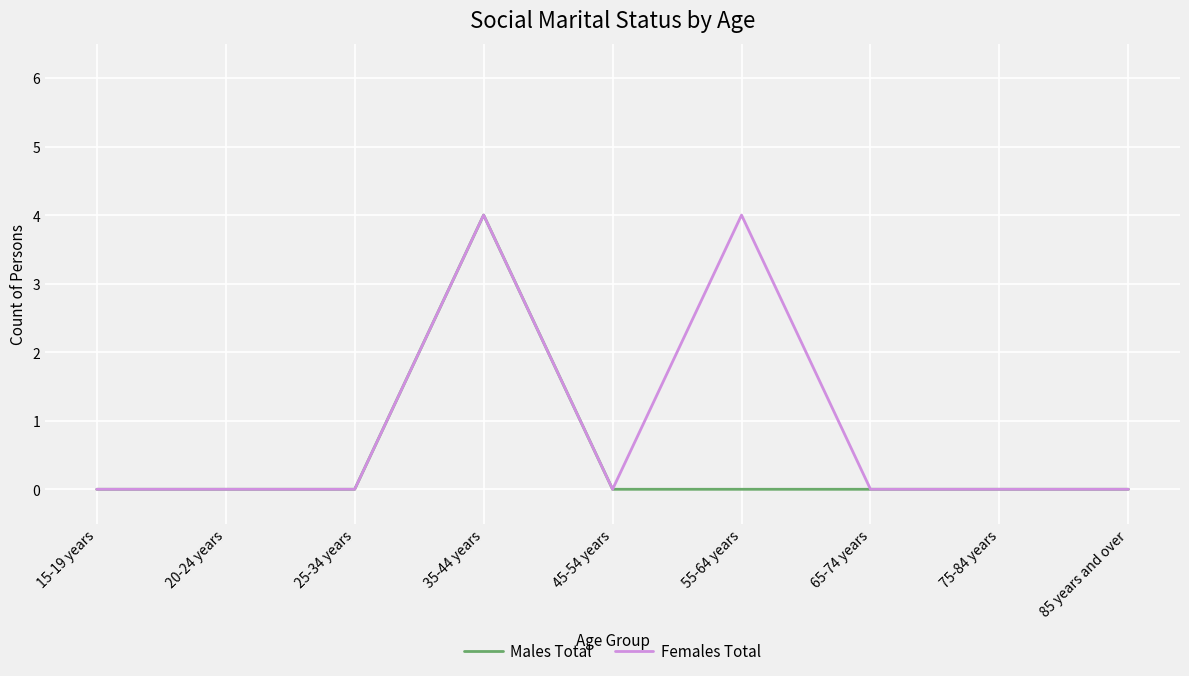

How many Females Total values are between 0 and 1?

7